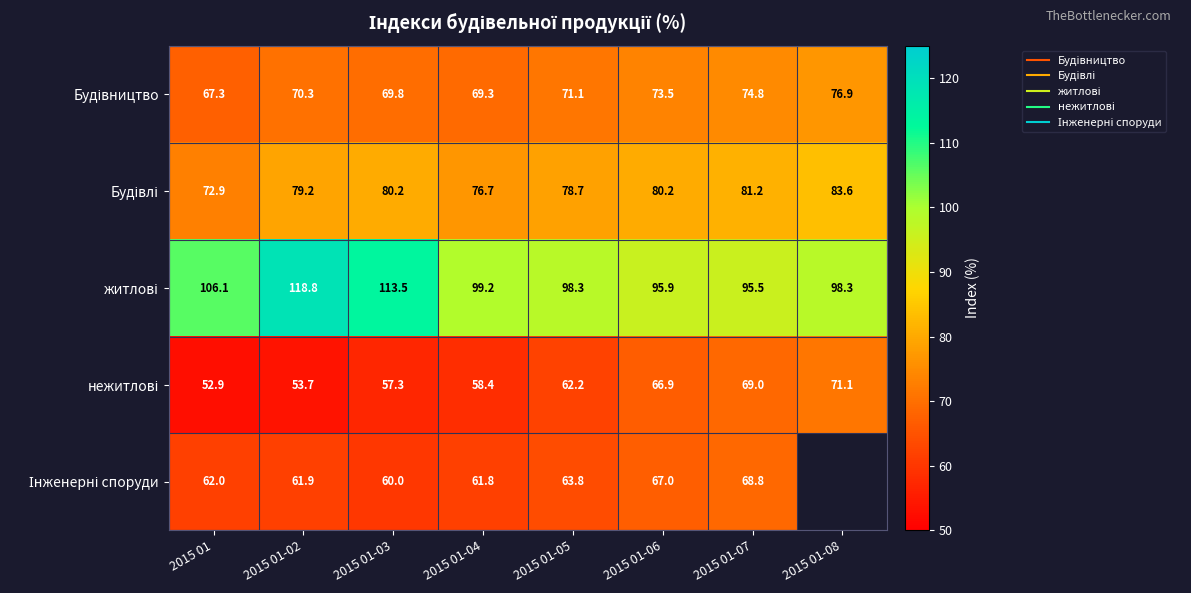

What value does the Інженерні споруди series have at 2015 01?

62.0